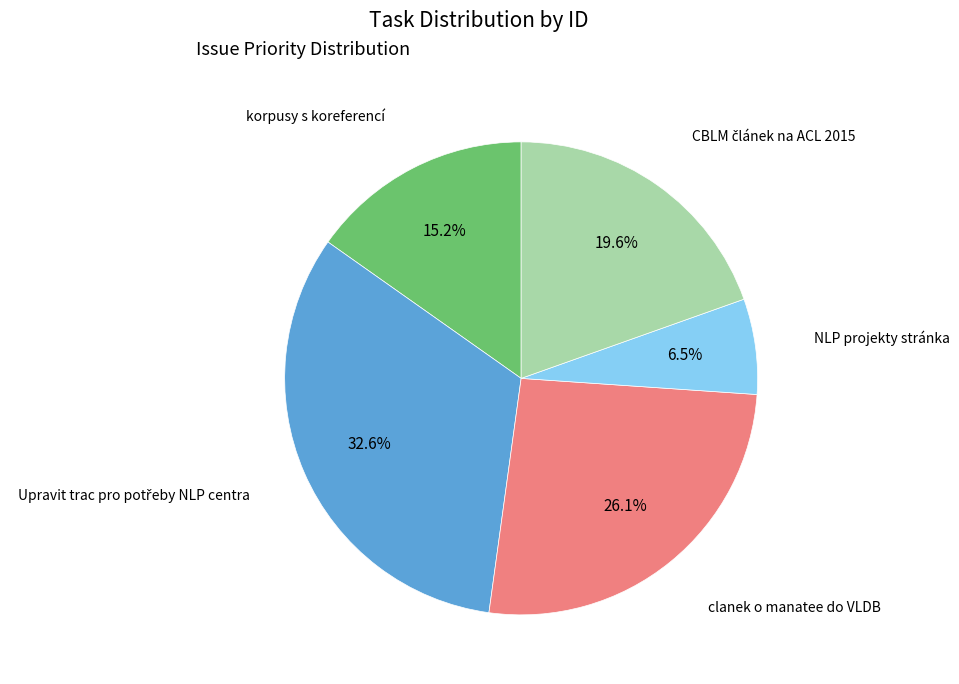

What is the smallest slice in the pie chart?

NLP projekty stránka